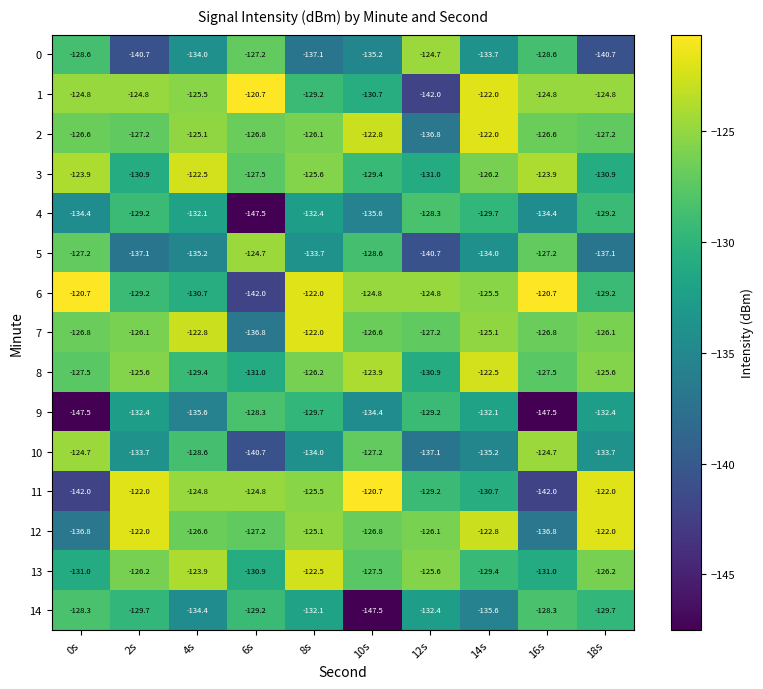

At 4s, list the series in order from largest to smallest.

3, 7, 13, 11, 2, 1, 12, 10, 8, 6, 4, 0, 14, 5, 9